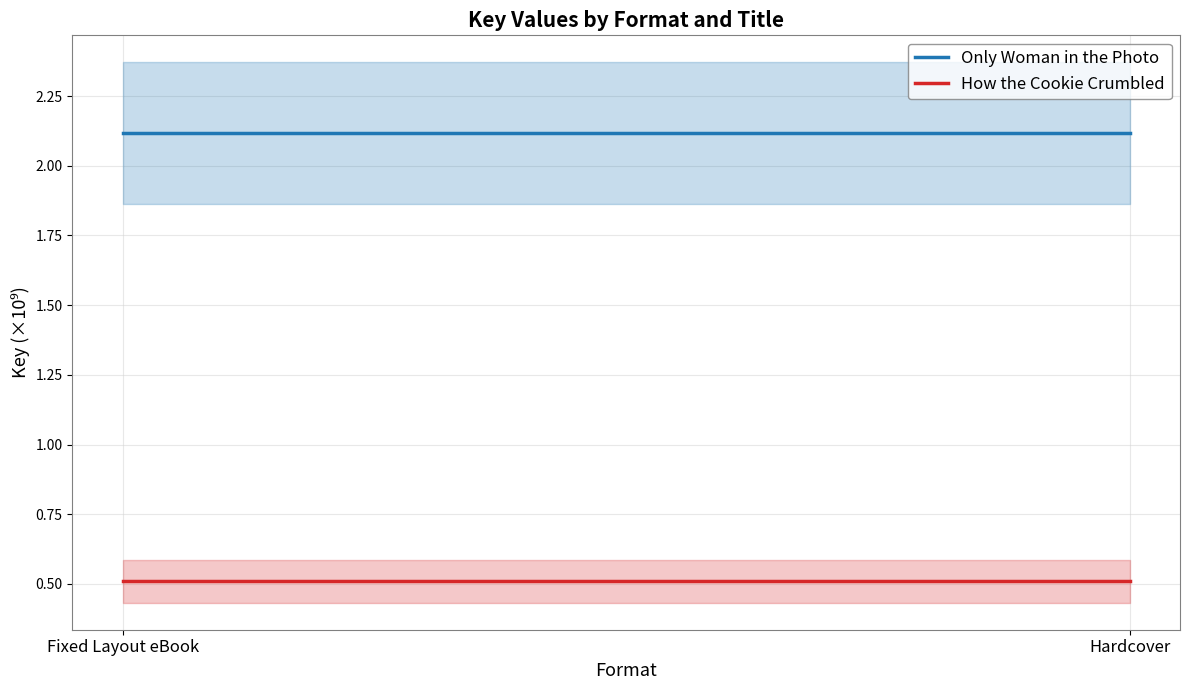

Which label corresponds to the largest value in the chart?

Fixed Layout eBook